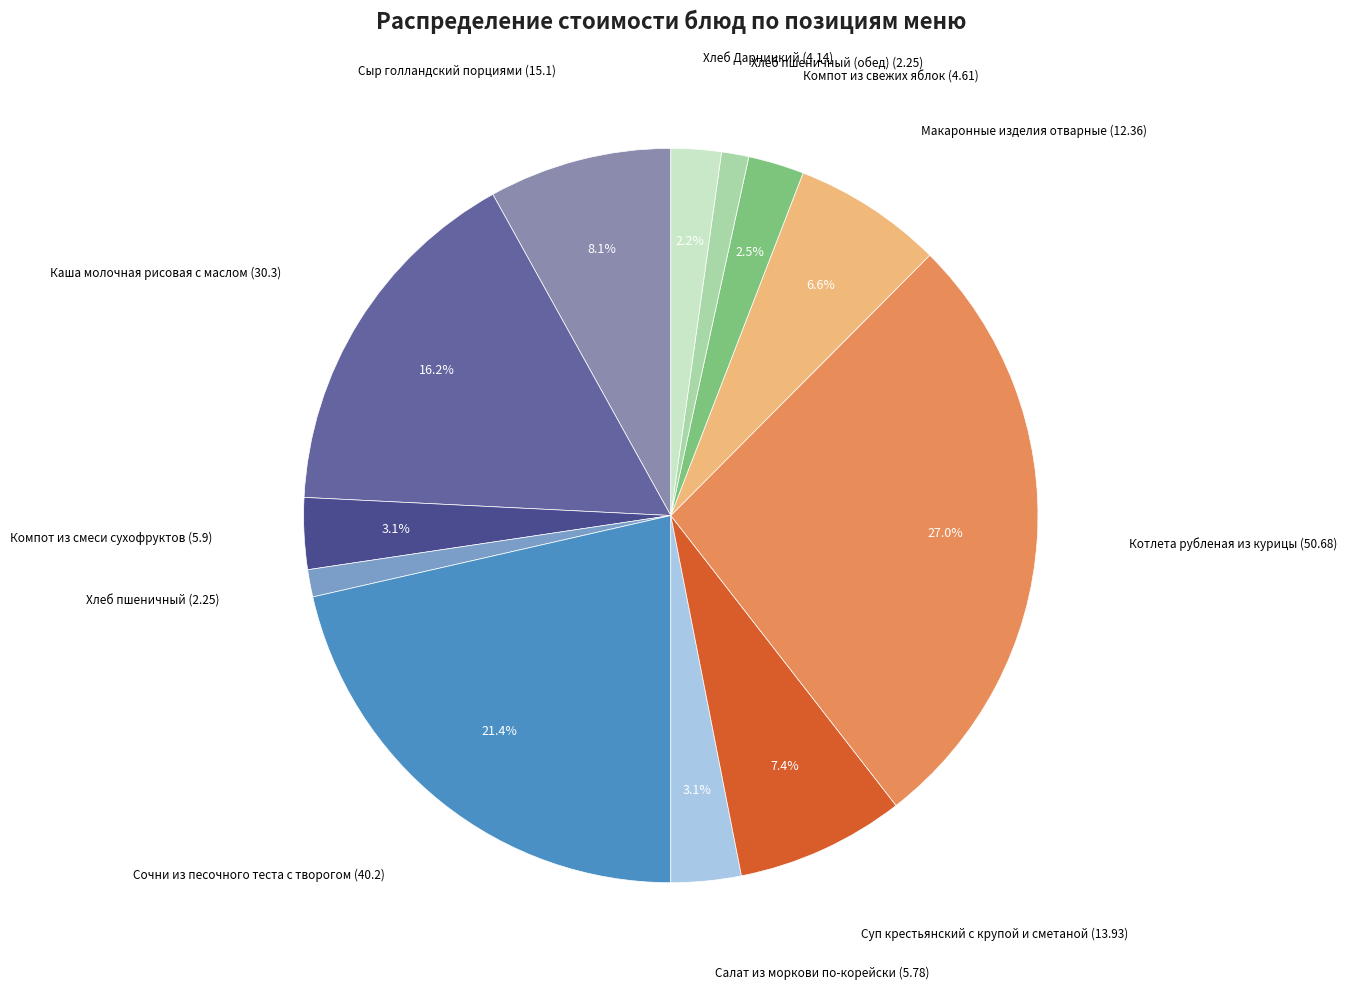

Count the number of slices in the pie.

12